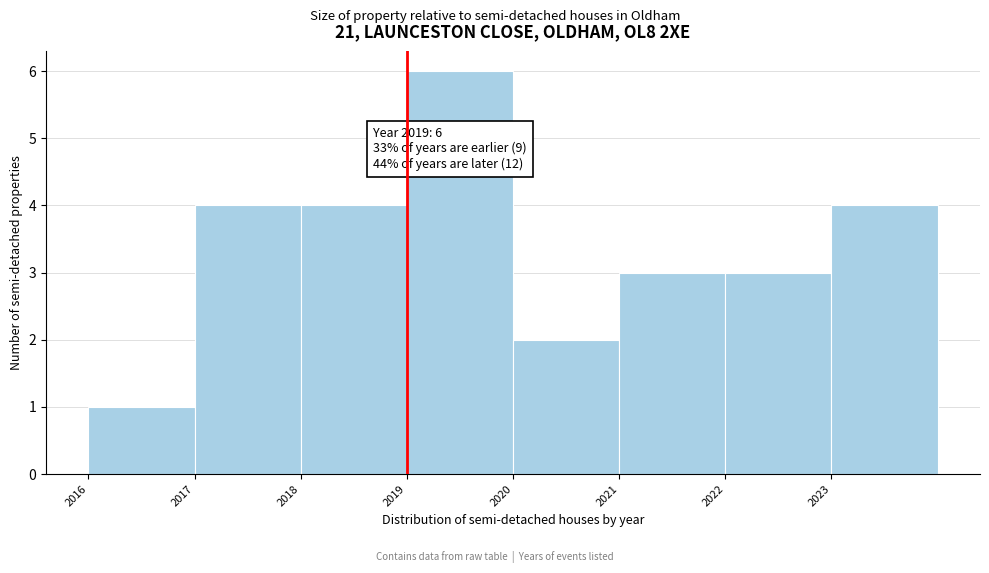

Over which range of the x-axis is the bar tallest?

2019 to 2020